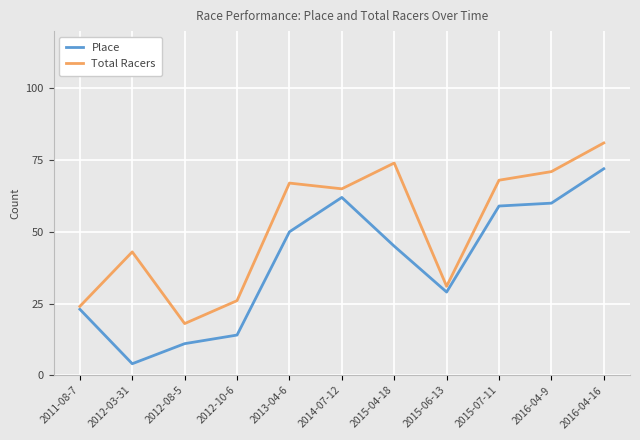

What are all the series names shown in the legend?

Place, Total Racers